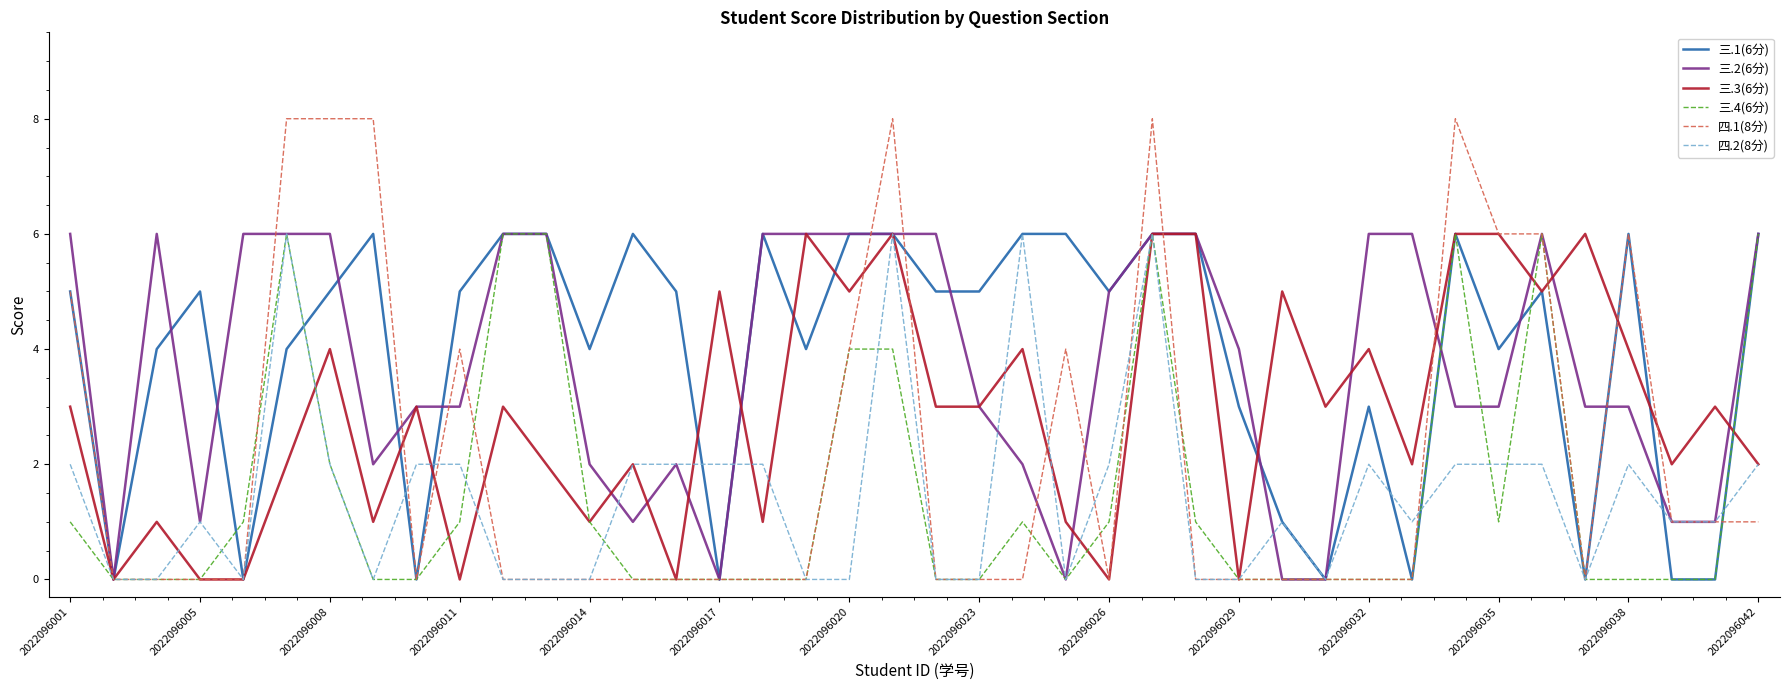

Count the 三.2(6分) values in the range 2 to 6.

31